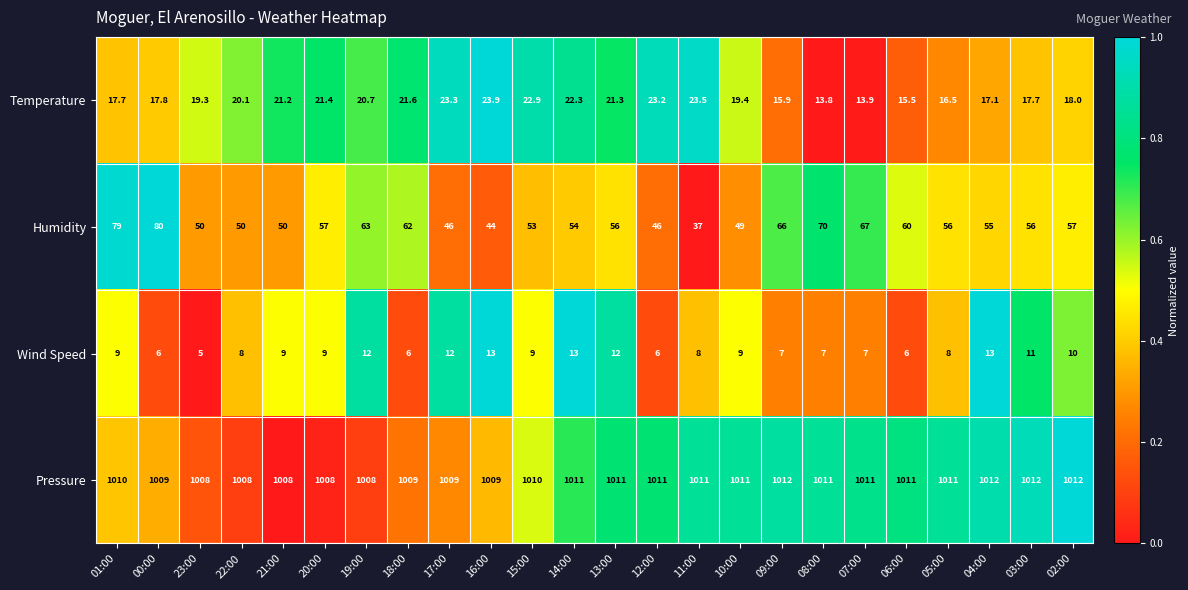

At 12:00, list the series in order from largest to smallest.

Pressure, Humidity, Temperature, Wind Speed